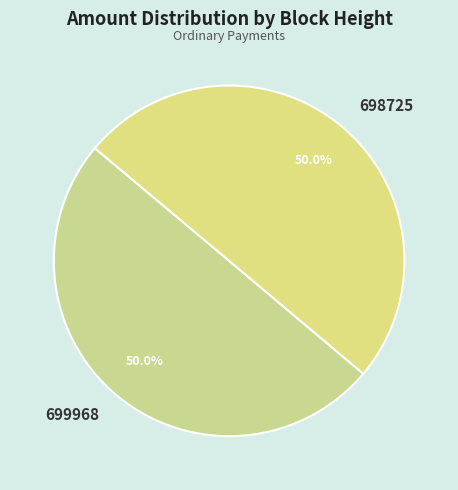

To the nearest percent, what portion does 699968 represent?

50%